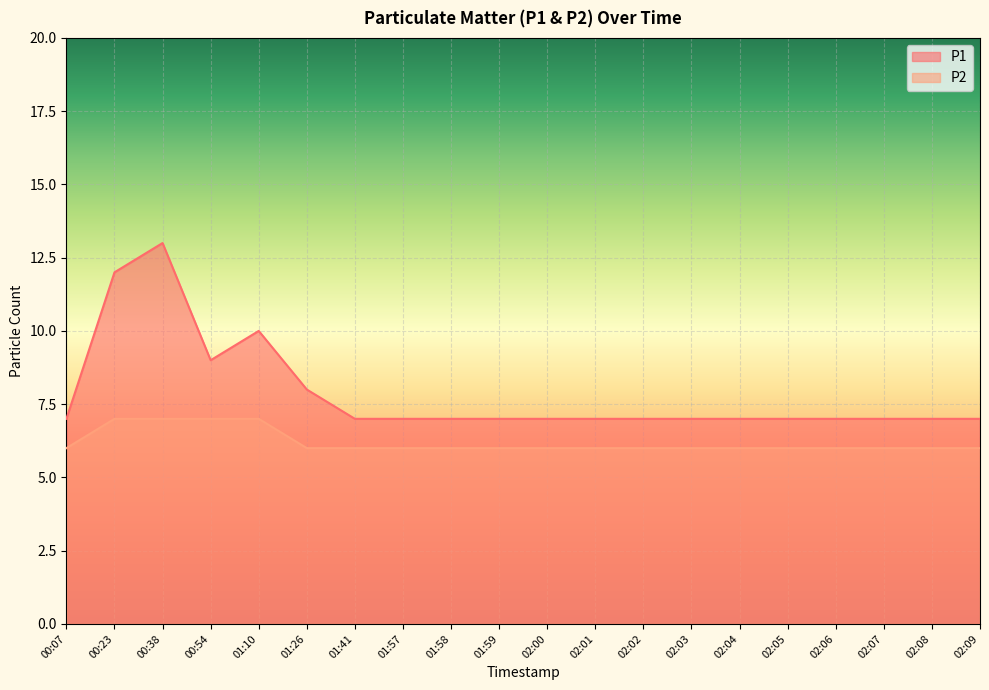

What is the highest value of the P2 series?

7